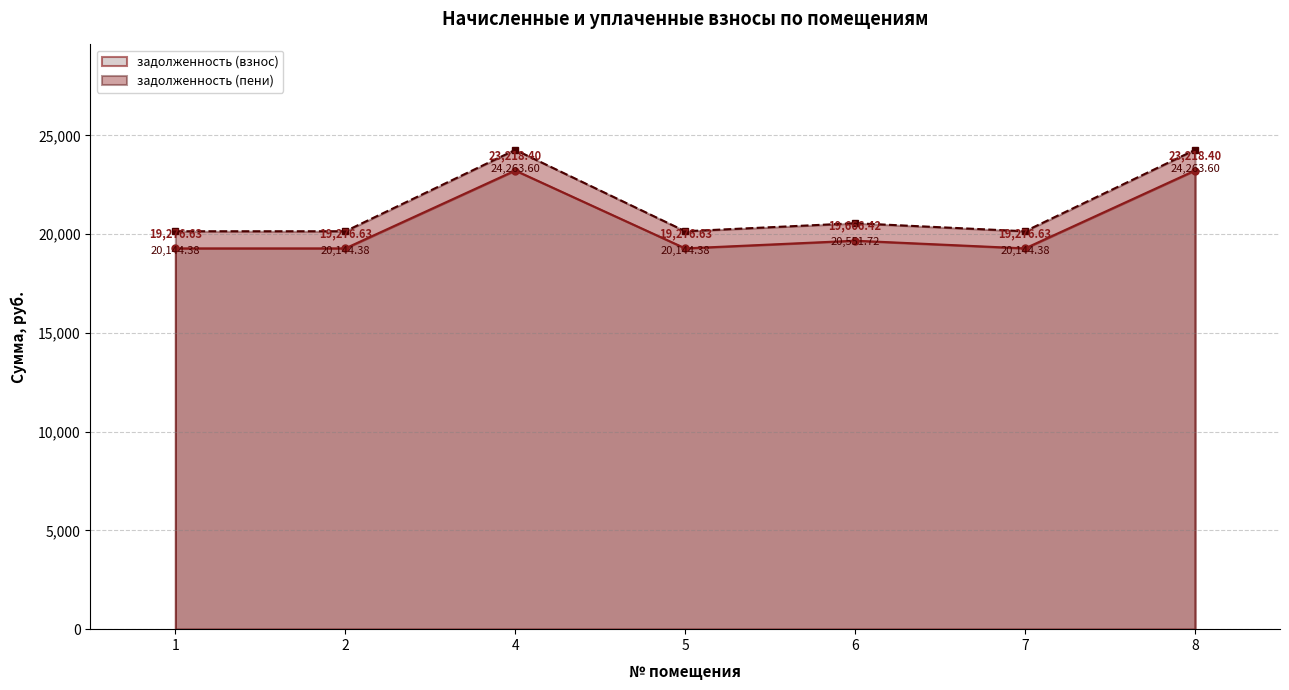

Is the value of задолженность (пени) at 1 greater than the value of задолженность (взнос) at 7?

Yes